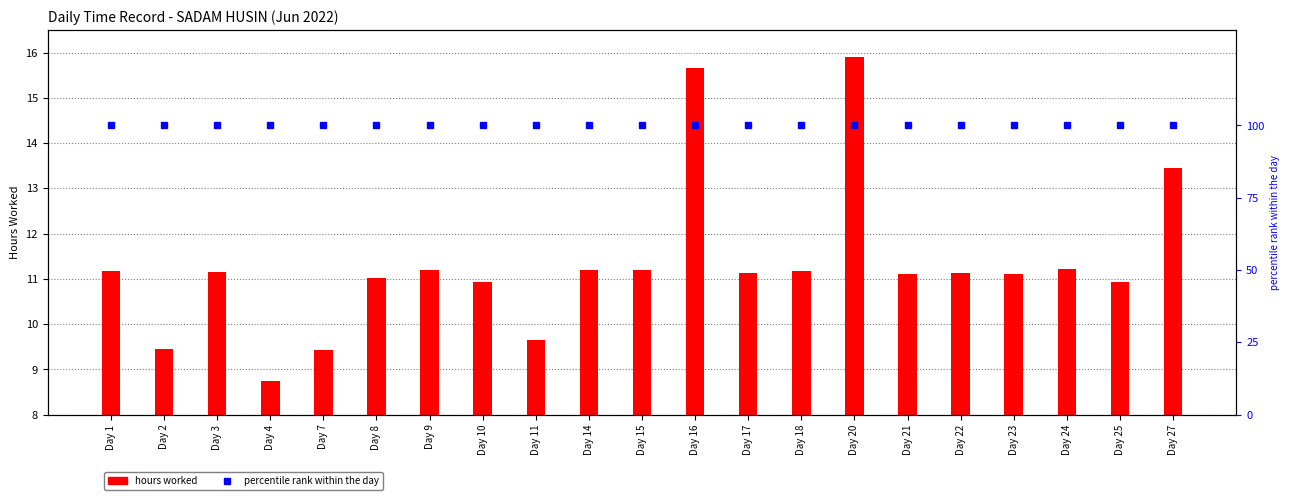

Which has a higher value, Day 1 or Day 24?

Day 24